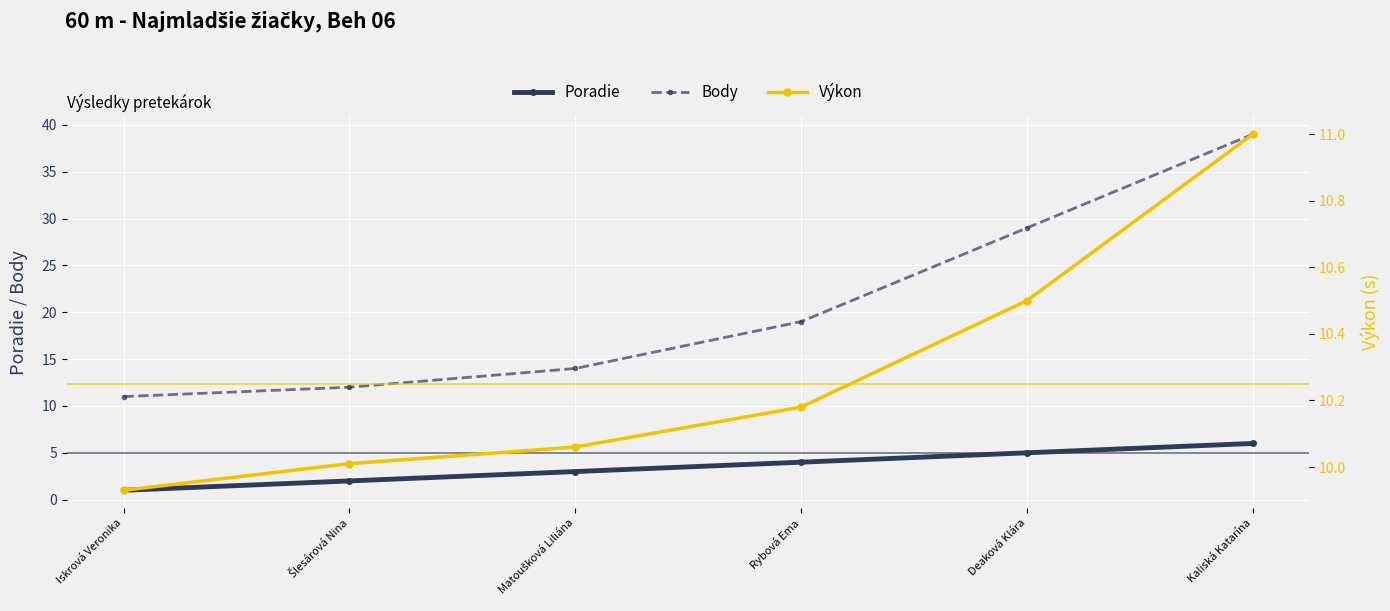

What is the maximum value for Body?

39